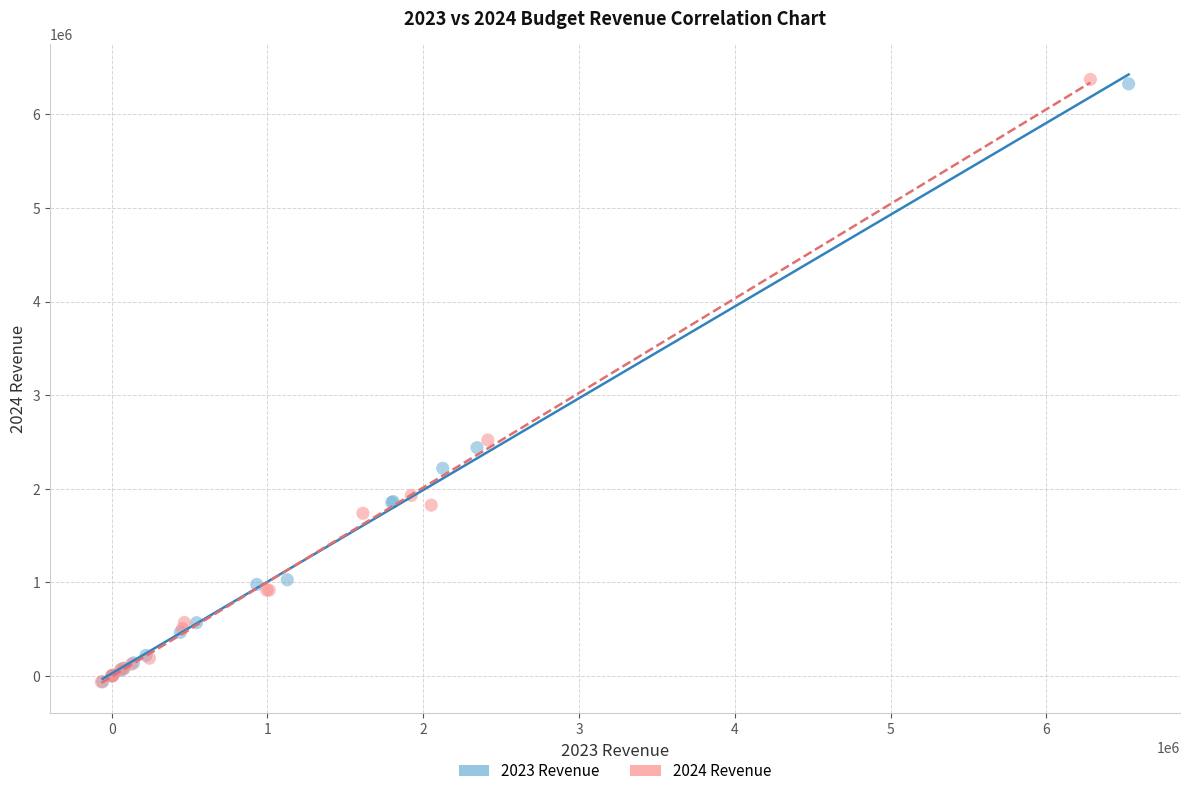

Which series has the largest Y range (max minus min)?

2024 Revenue